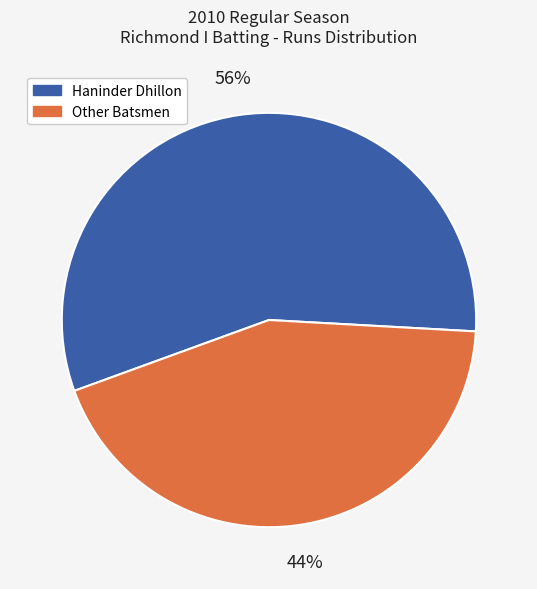

Is there any slice that represents more than half of the pie?

Yes